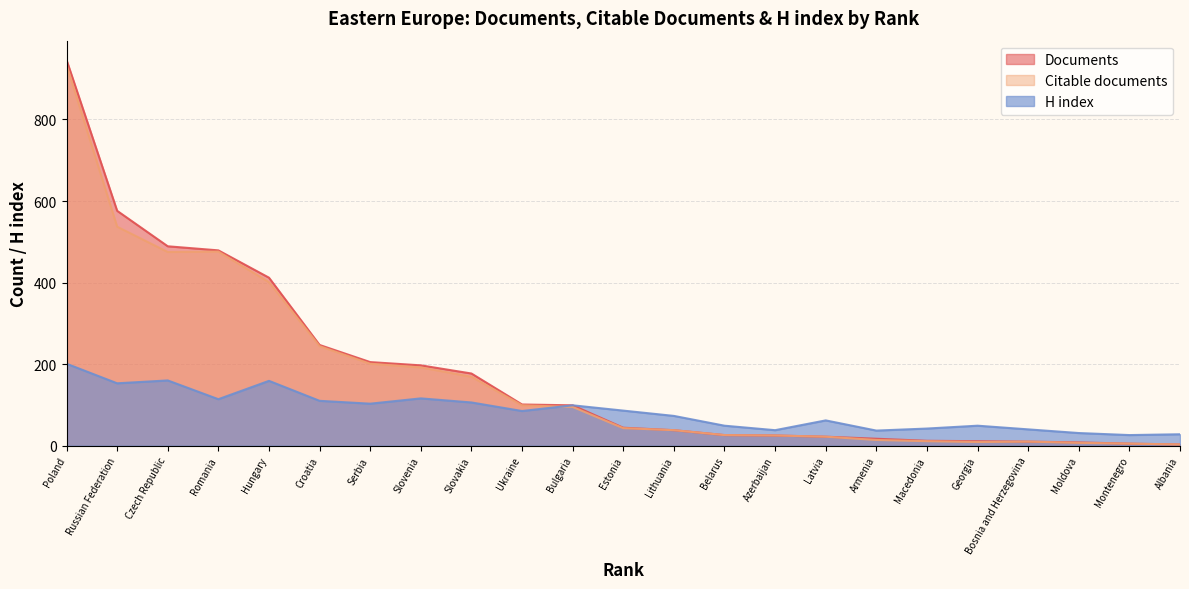

Which series has the widest spread of values?

Documents